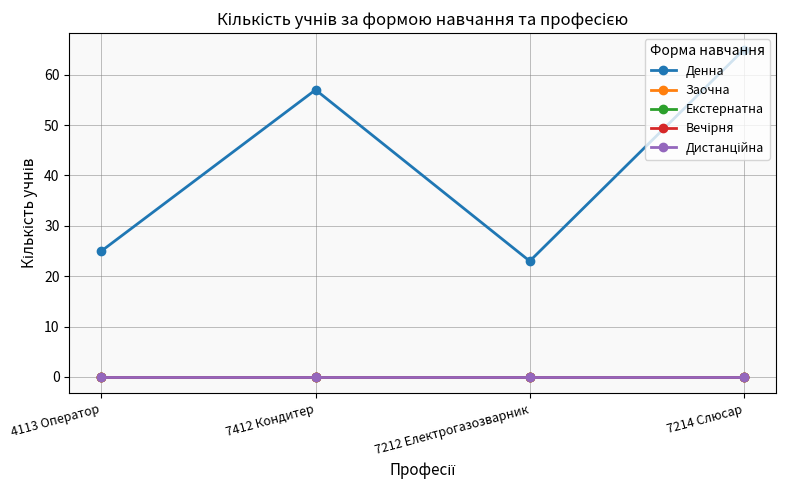

Is it true that Заочна equals 0 at 7412 Кондитер?

True